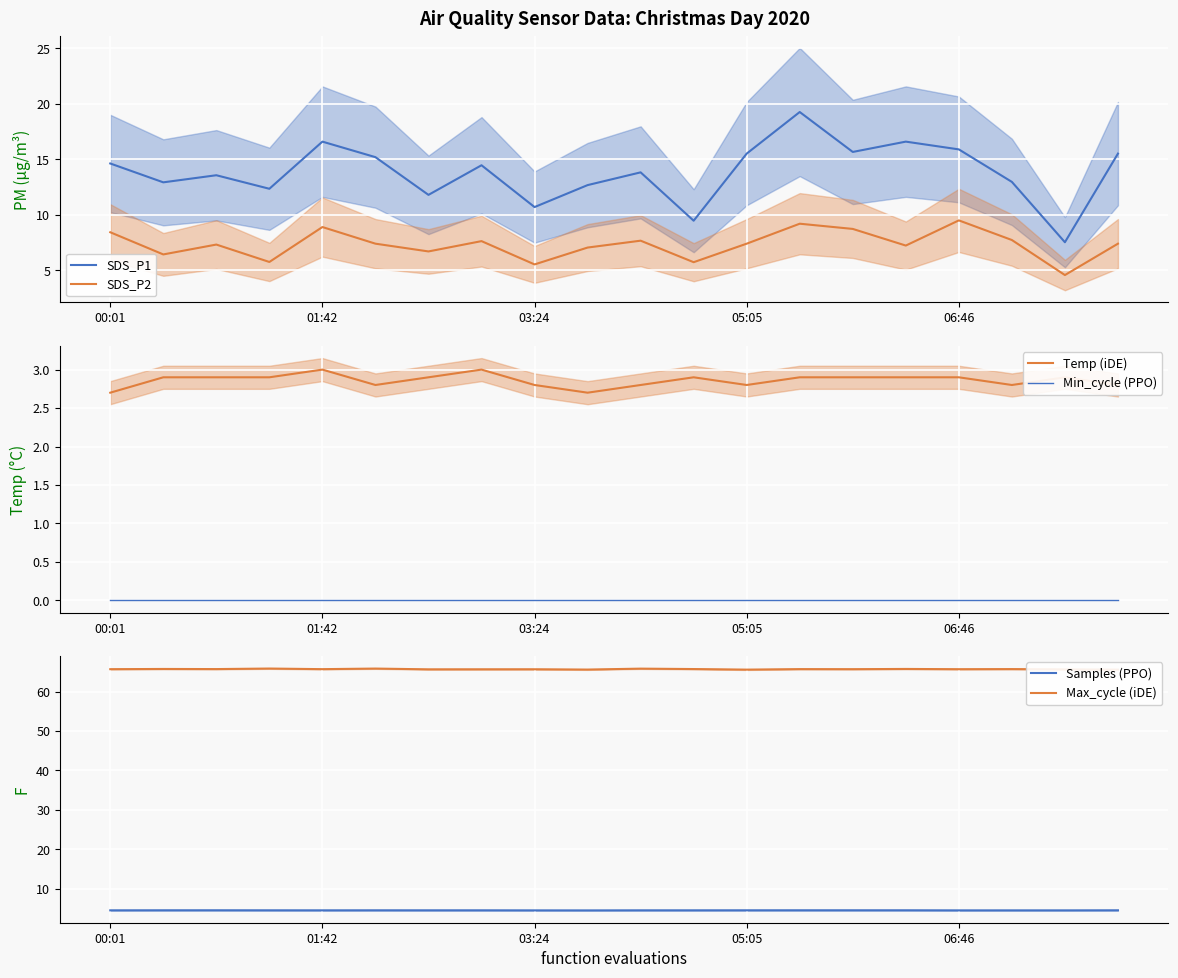

What is the spread (max minus min) of values at 14?

65.7